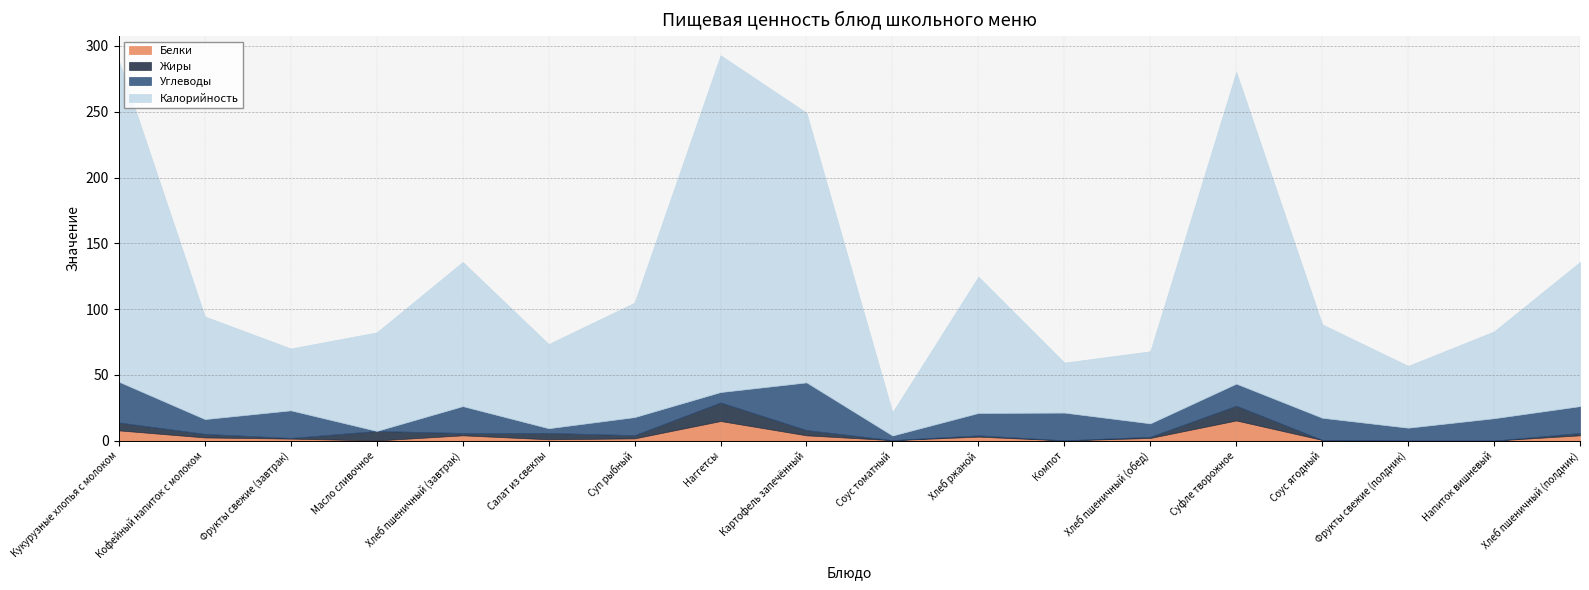

The Жиры series shows 0.9 at Хлеб пшеничный (обед). True or false?

True